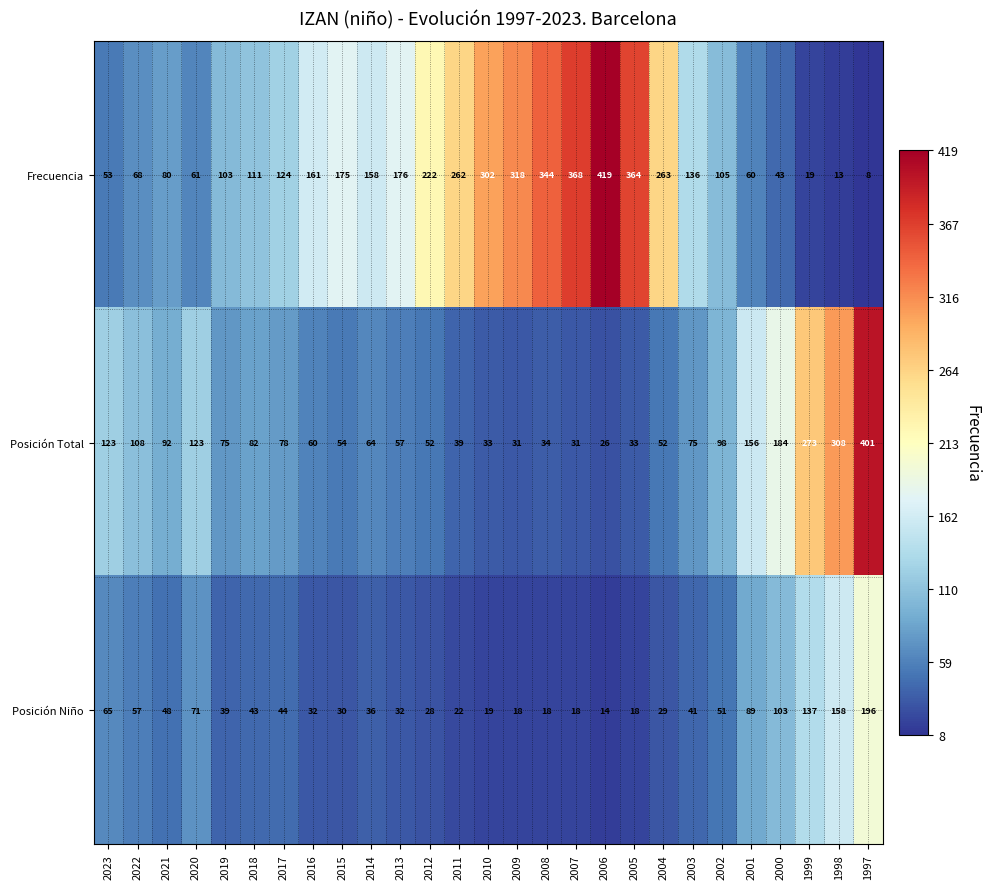

Which series has the largest total across all categories?

Frecuencia